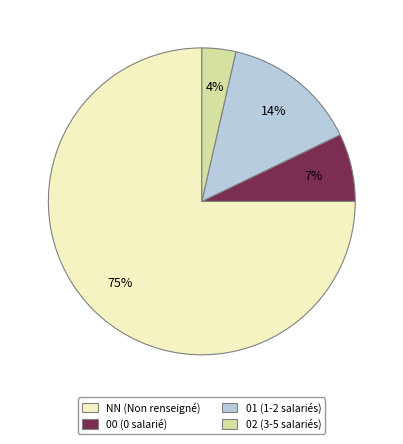

How many slices are in this pie chart?

4